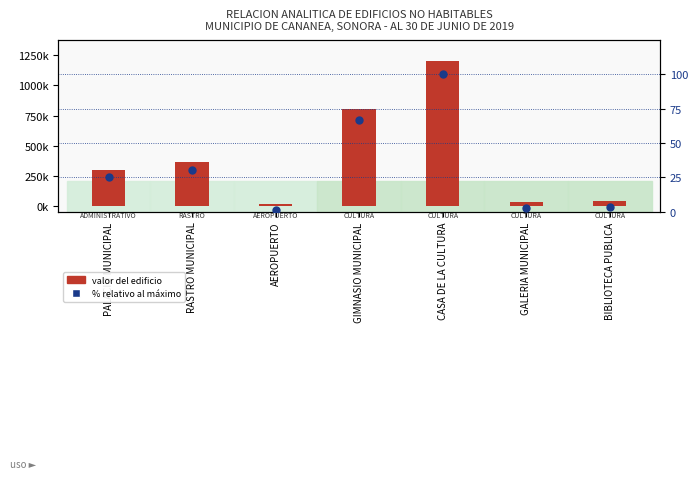

Is the value of Valor del Edificio at GALERIA MUNICIPAL greater than the value of % relativo al máximo at PALACIO MUNICIPAL?

Yes